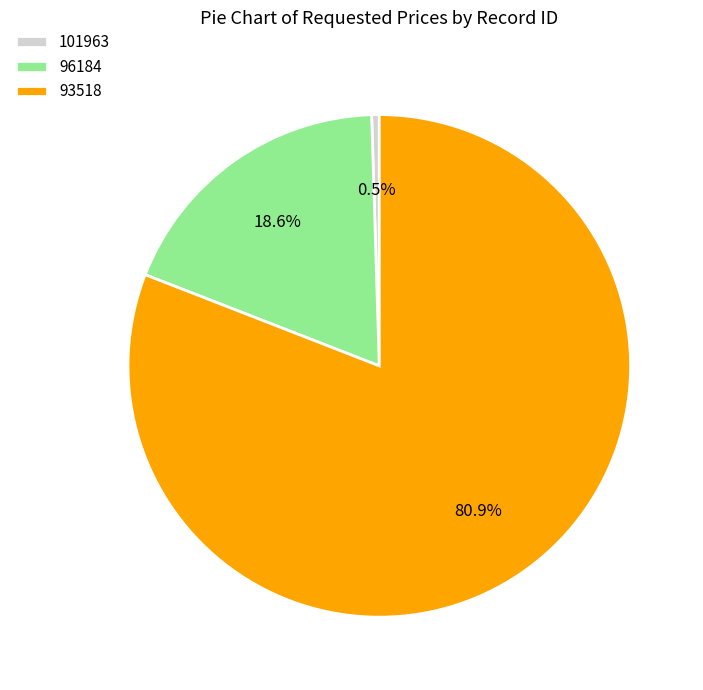

What portion of the pie excludes 93518?

19.1%